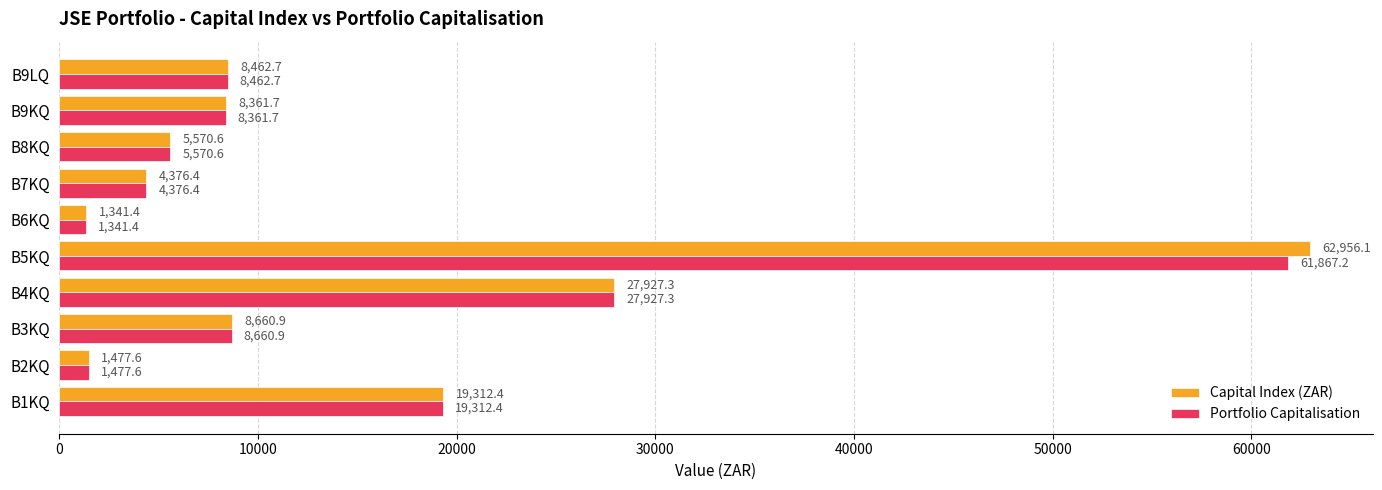

How many series are shown in this chart?

2